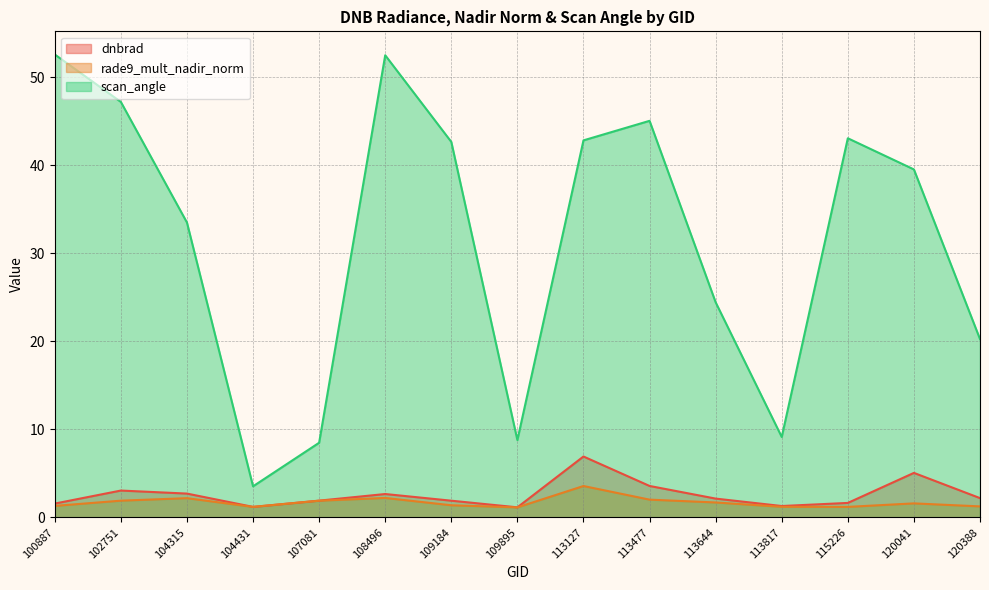

True or false: dnbrad has more than 1 interior local peaks.

True